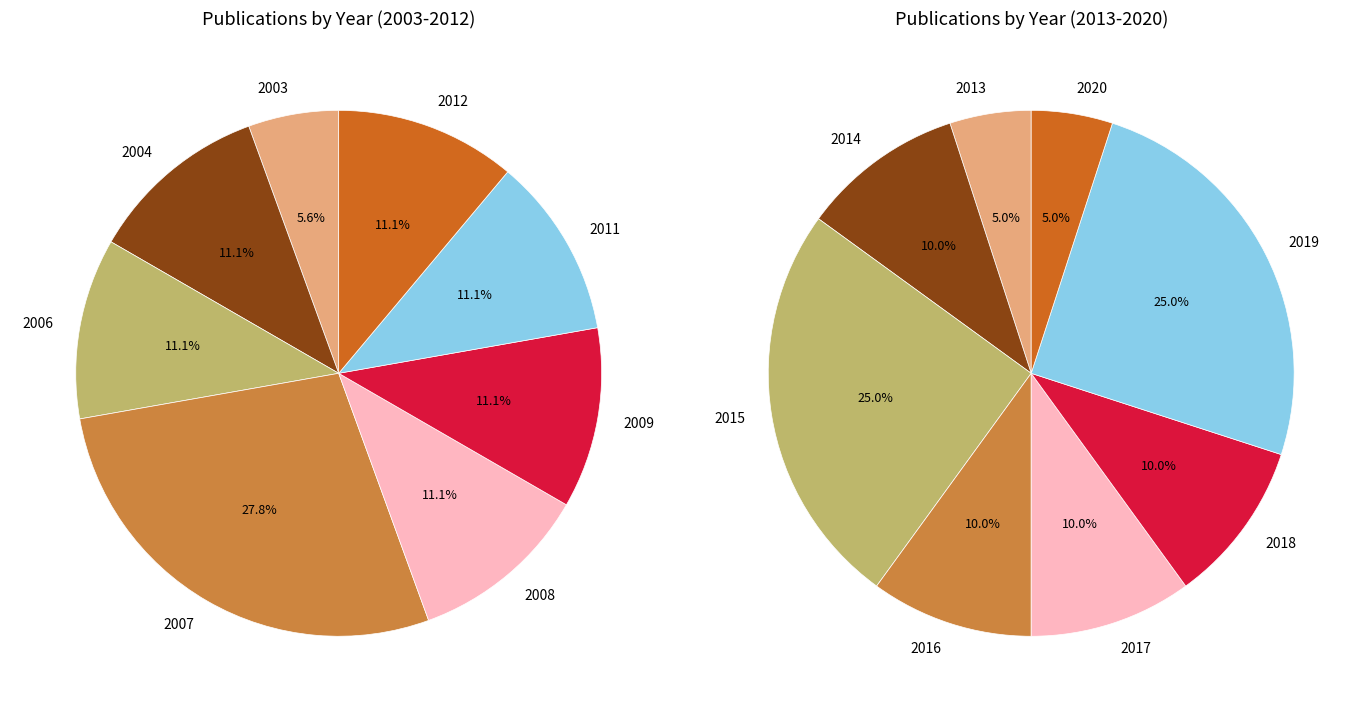

Which slice is the smallest?

2003